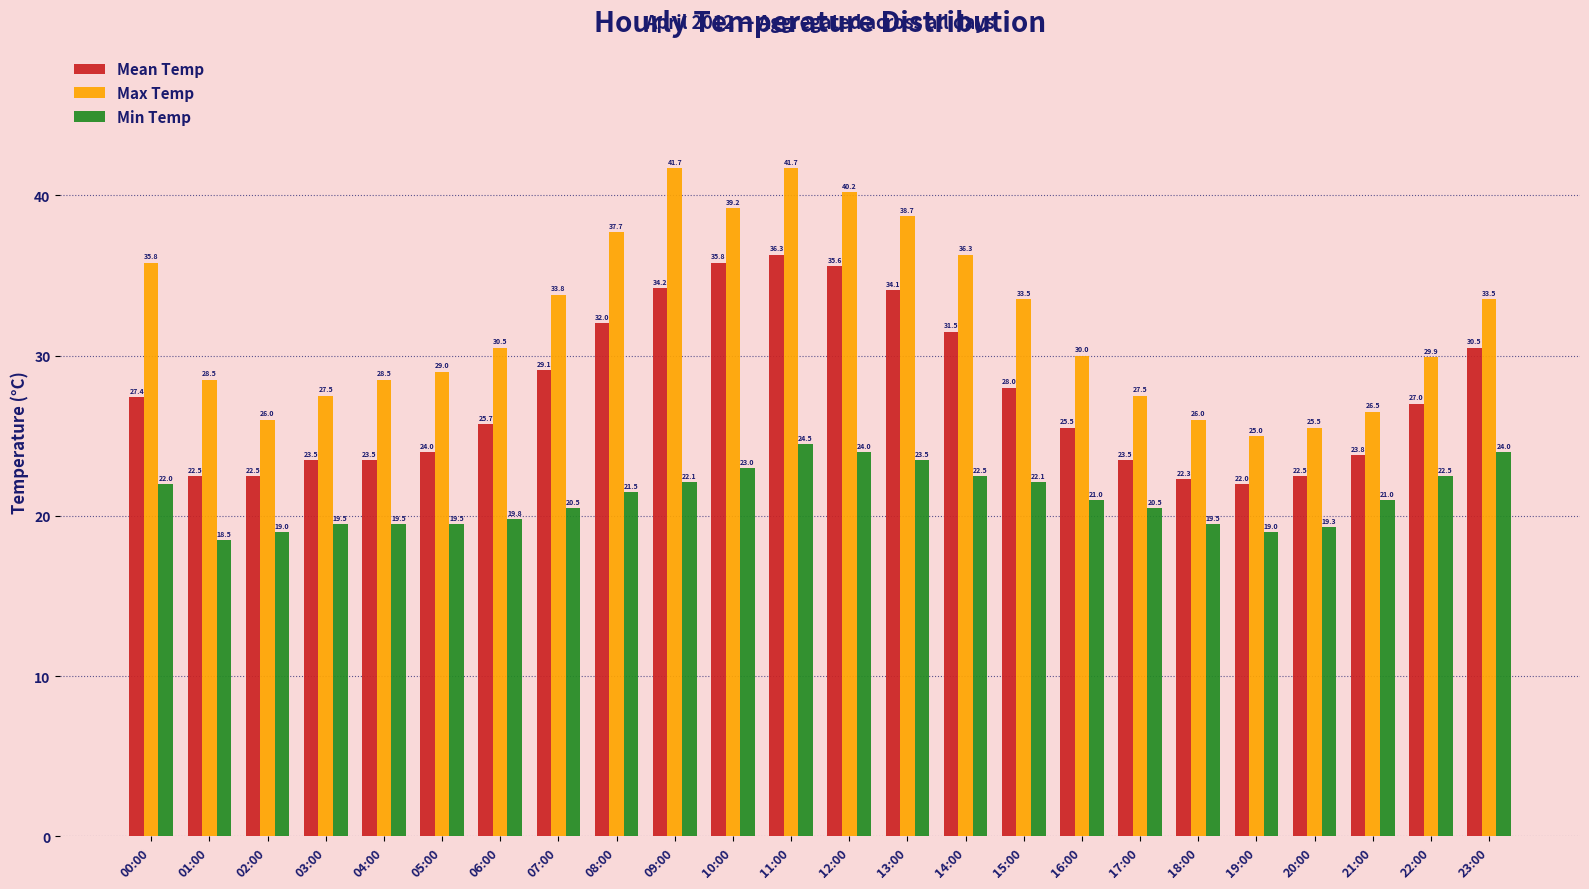

What is the difference between the second highest and second lowest values in the Mean Temp series?

13.5